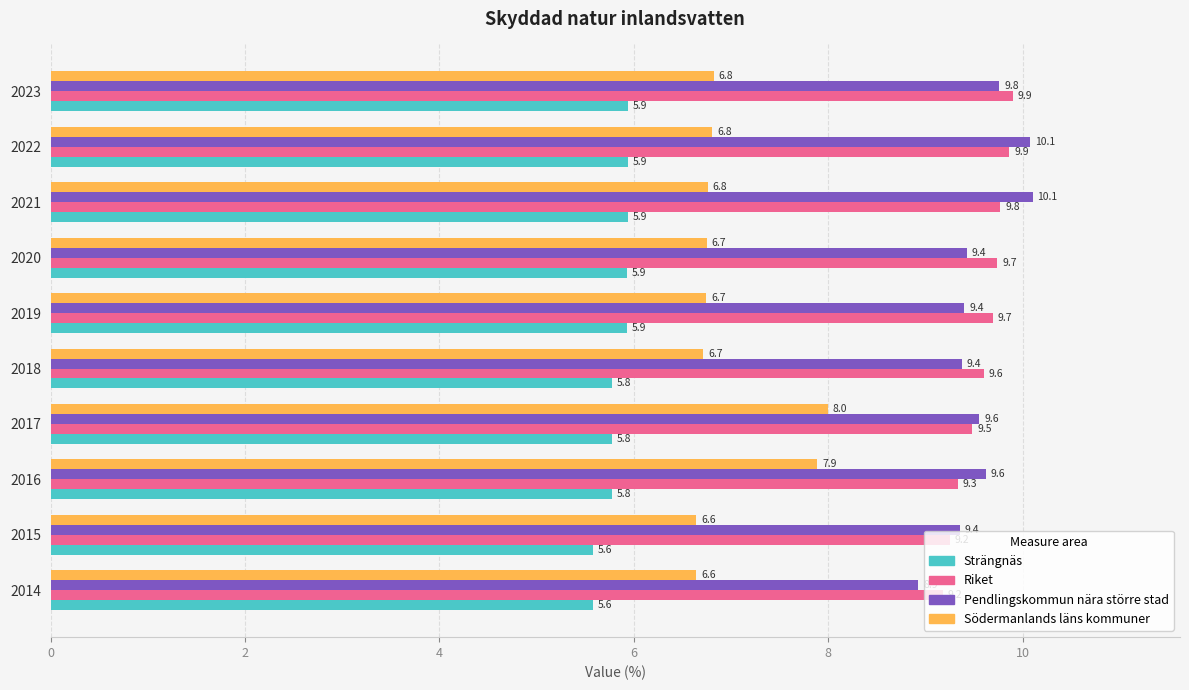

Which series has the largest total across all categories?

Riket